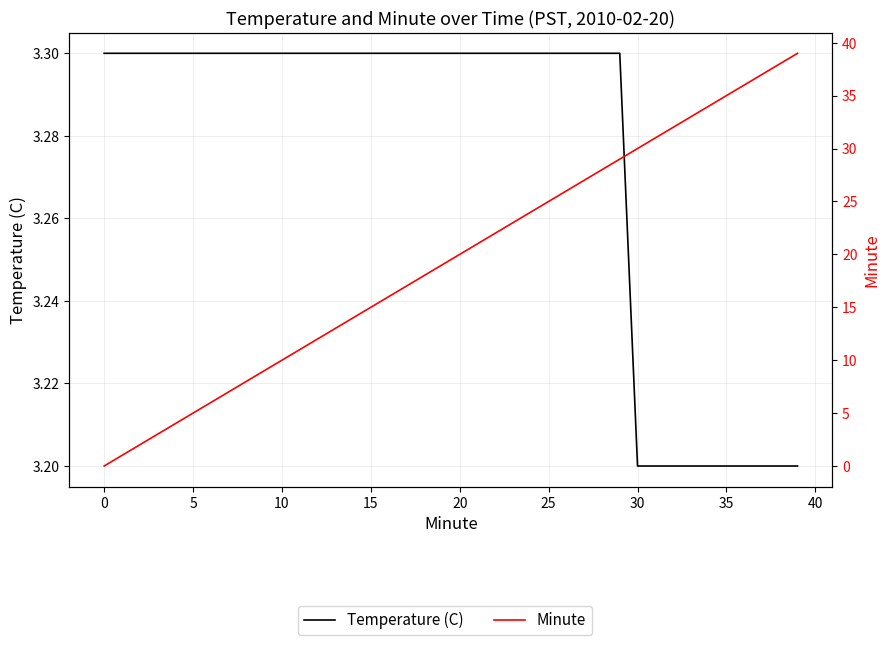

Is it true that Temperature (C) equals 3.2 at 35?

True